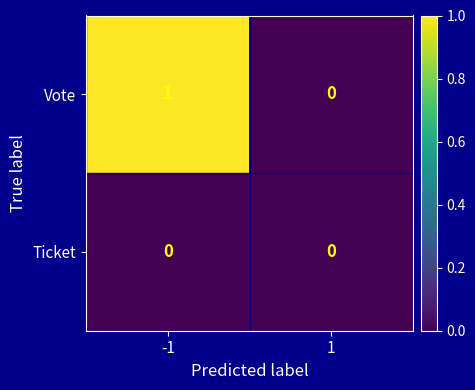

Which series changed the most between -1 and 1?

Vote